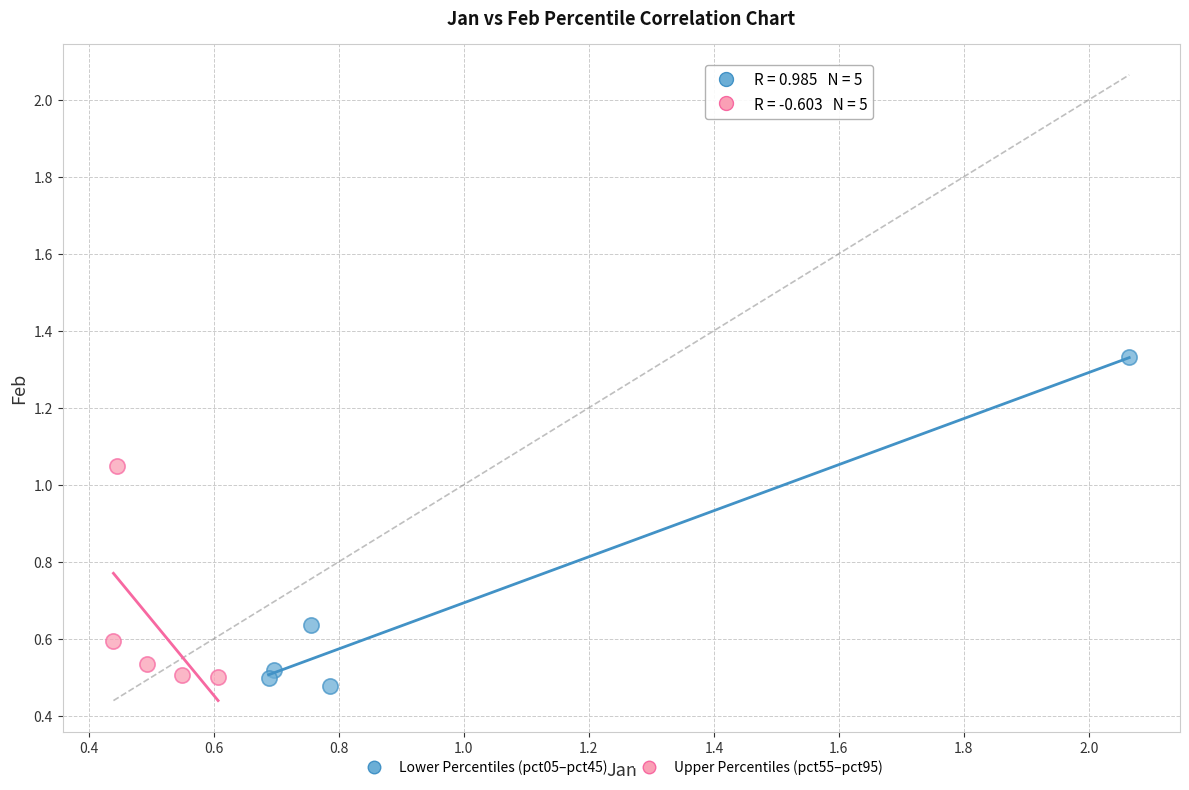

Which series contains the highest Y value?

Lower Percentiles (pct05–pct45)